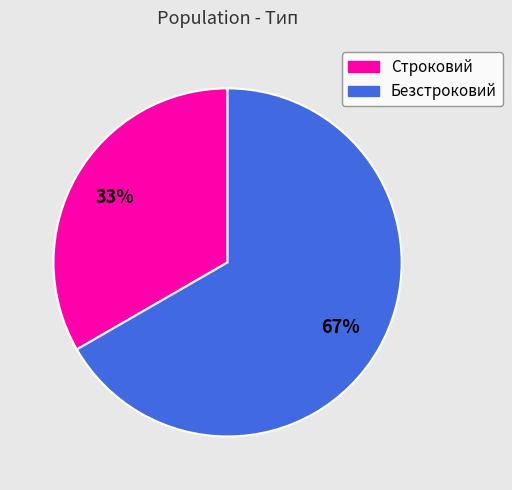

Is there a majority slice in this chart?

Yes